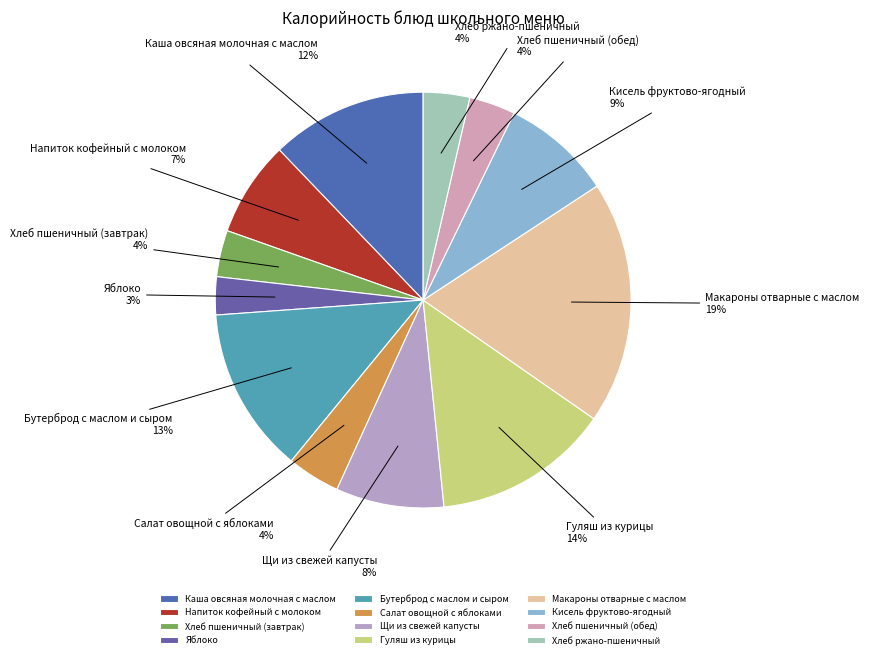

Is the sum of Хлеб ржано-пшеничный and Бутерброд с маслом и сыром greater than half?

No